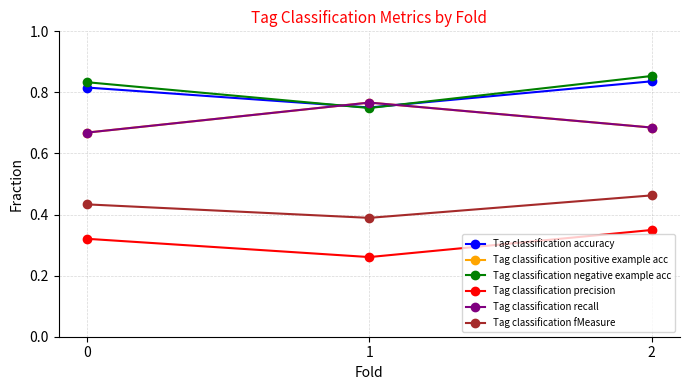

What is the difference between the maximum and minimum values in the Tag classification accuracy series?

0.1